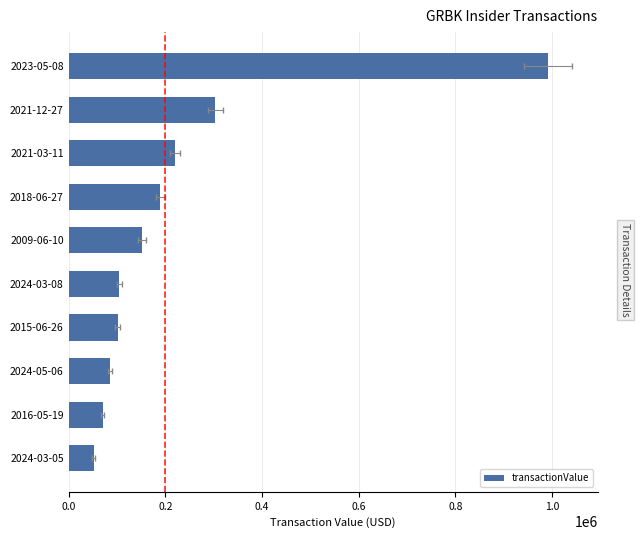

How many values are below 152000?

5